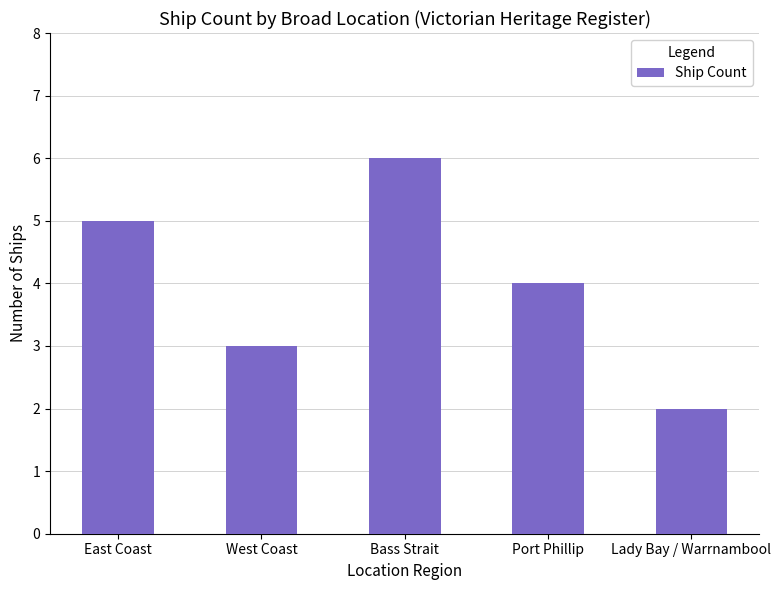

What is the smallest value displayed?

2